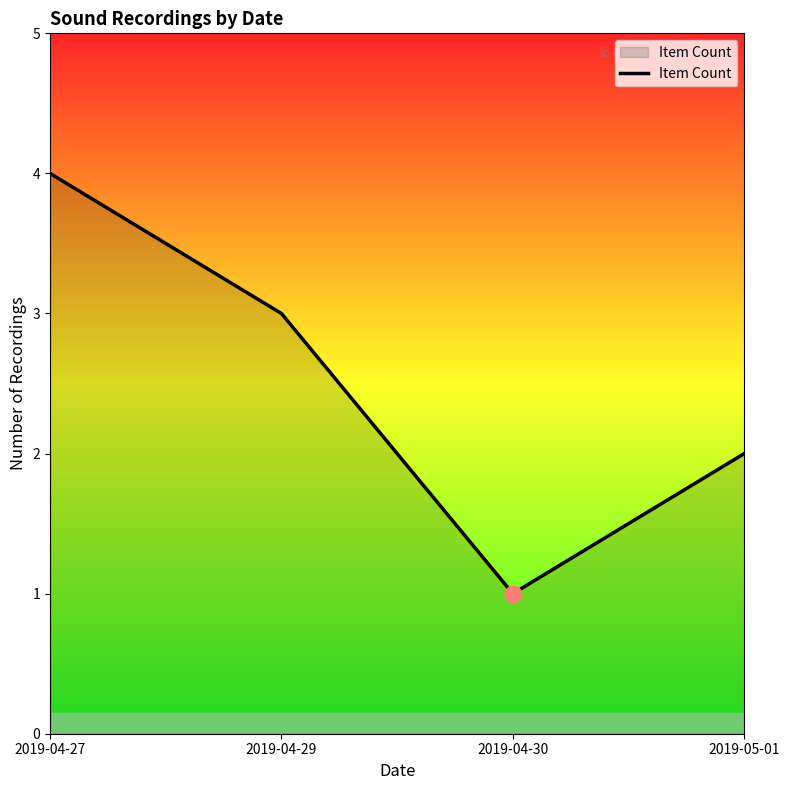

Rank the categories by value from highest to lowest.

2019-04-27, 2019-04-29, 2019-05-01, 2019-04-30